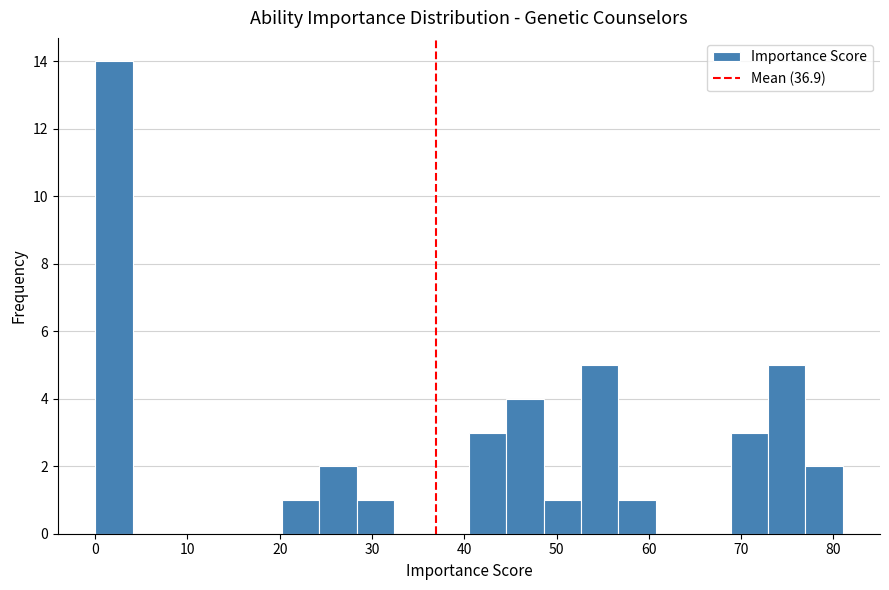

Reading left to right, transcribe this chart: for each bar, give the range it covers on the x-axis and its height. Neither the bar edges nor the heights are printed on the chart, so give them approximately, as read against the axes.

0 to 4: 14
4 to 8: 0
8 to 12: 0
12 to 16: 0
16 to 20: 0
20 to 24: 1
24 to 28: 2
28 to 32: 1
32 to 36: 0
36 to 41: 0
41 to 45: 3
45 to 49: 4
49 to 53: 1
53 to 57: 5
57 to 61: 1
61 to 65: 0
65 to 69: 0
69 to 73: 3
73 to 77: 5
77 to 81: 2